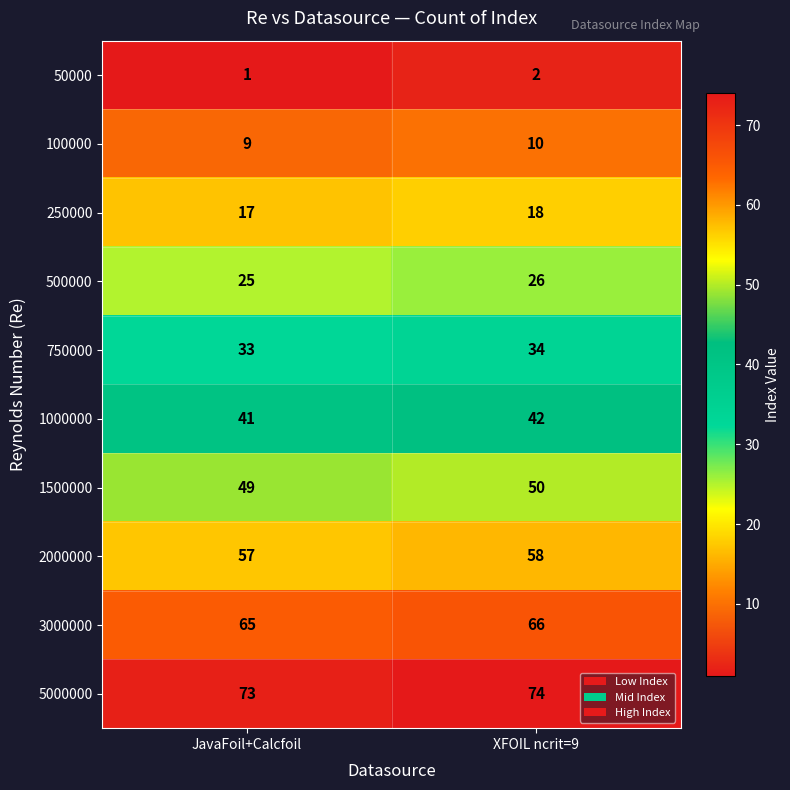

At which category does the chart reach its peak across all series?

XFOIL ncrit=9